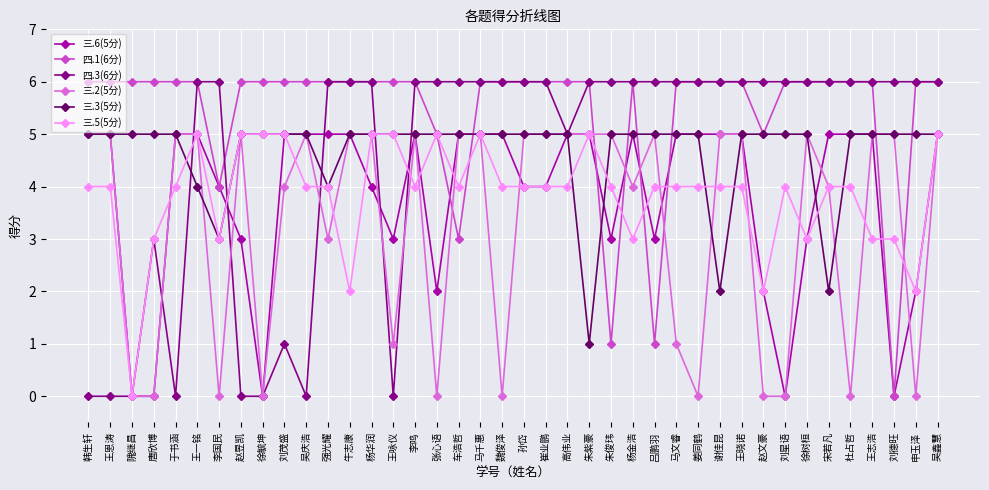

How many categories are shown in the chart?

40